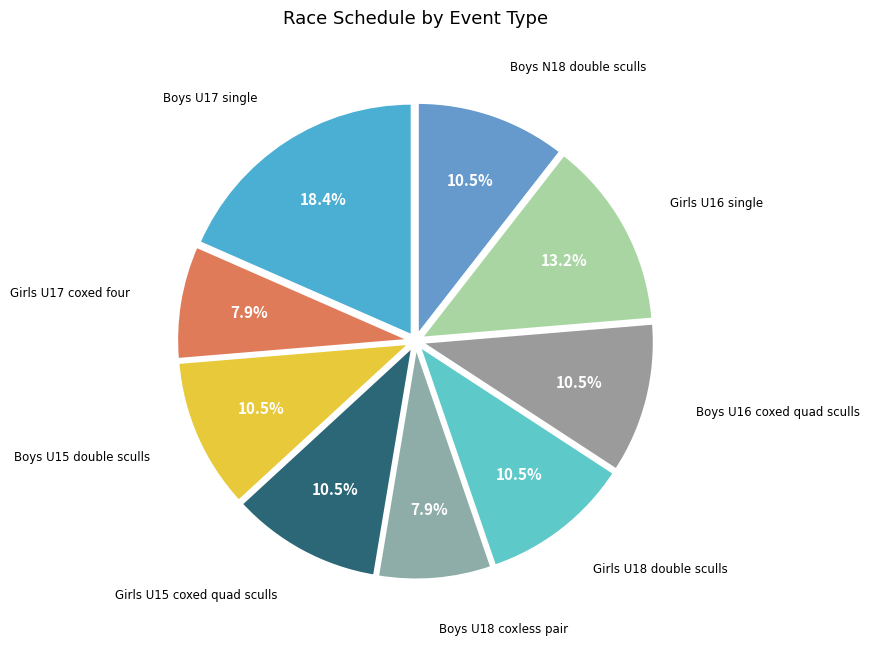

Count the number of slices in the pie.

9